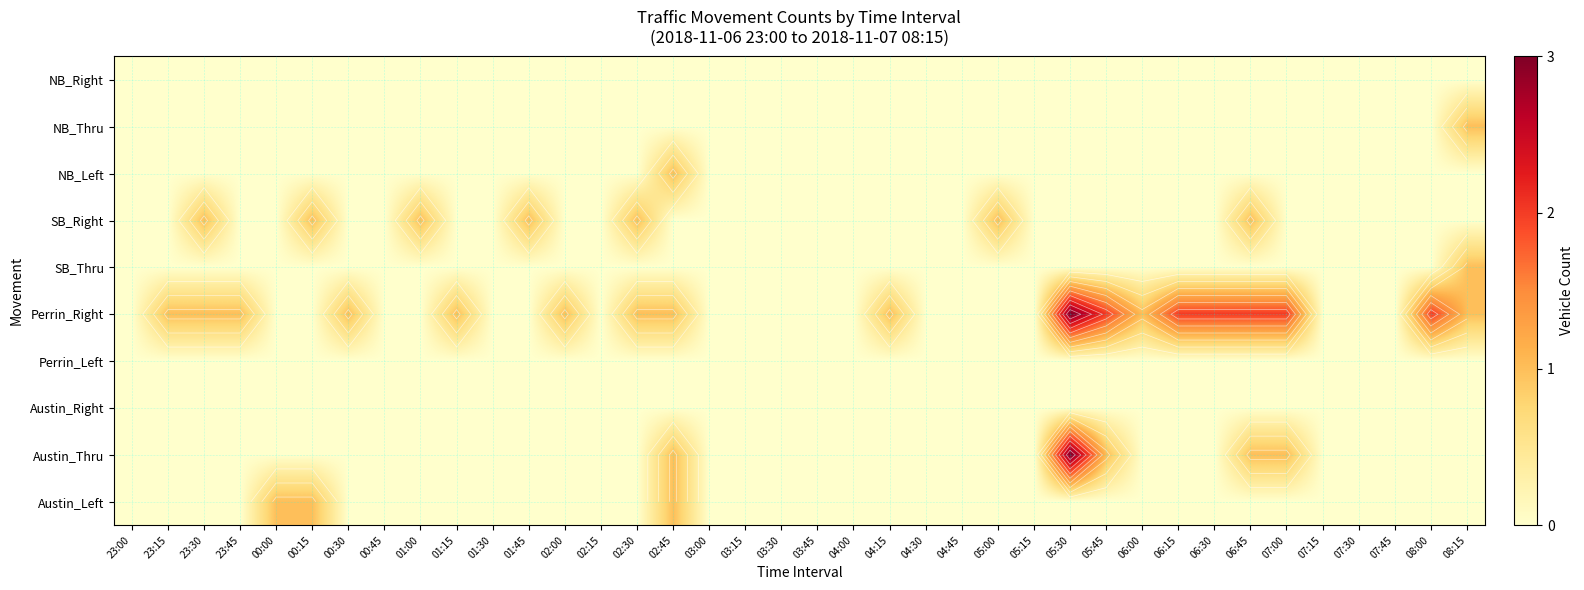

How many Austin_Left values are between 0 and 1?

38